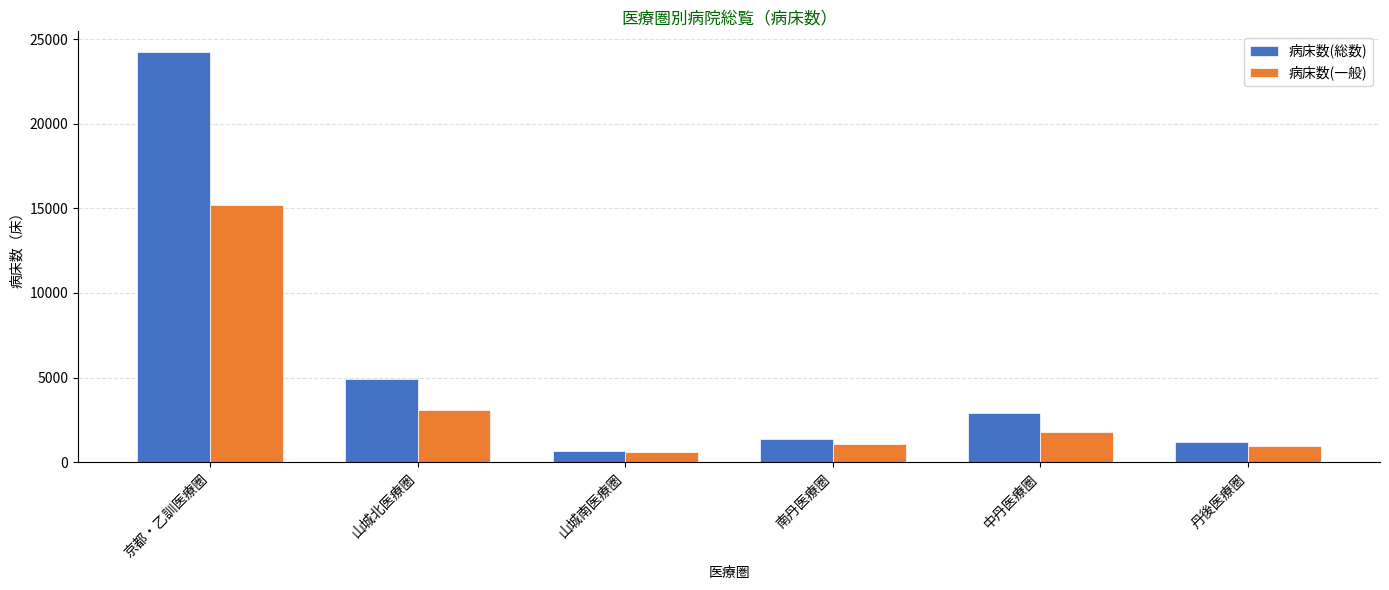

What is the difference between the maximum and minimum values in the 病床数(一般) series?

14593